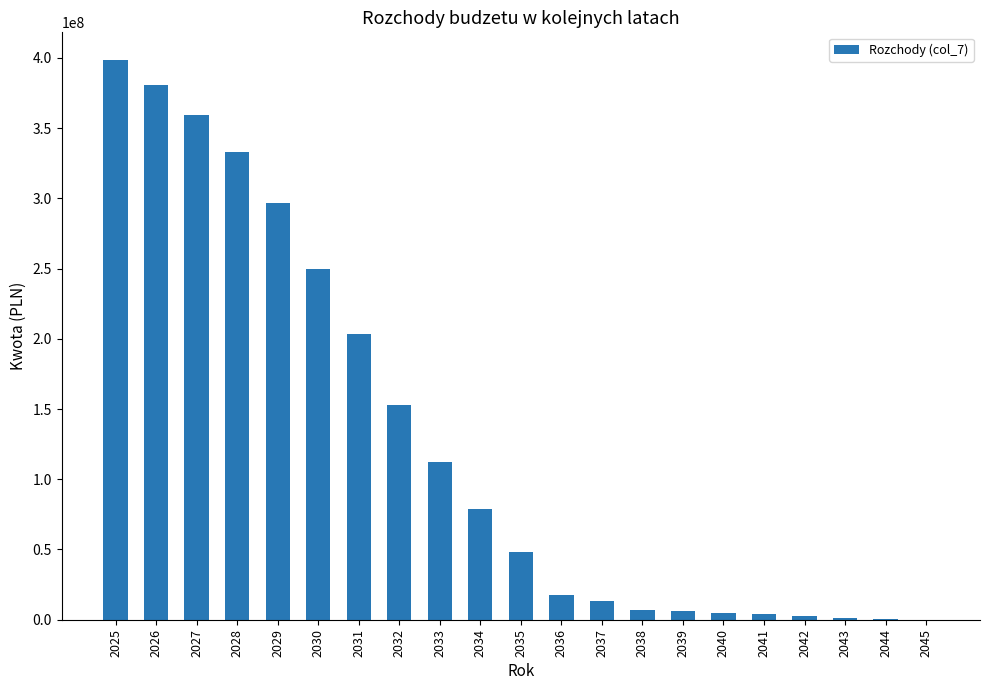

How many data points does each series have?

21